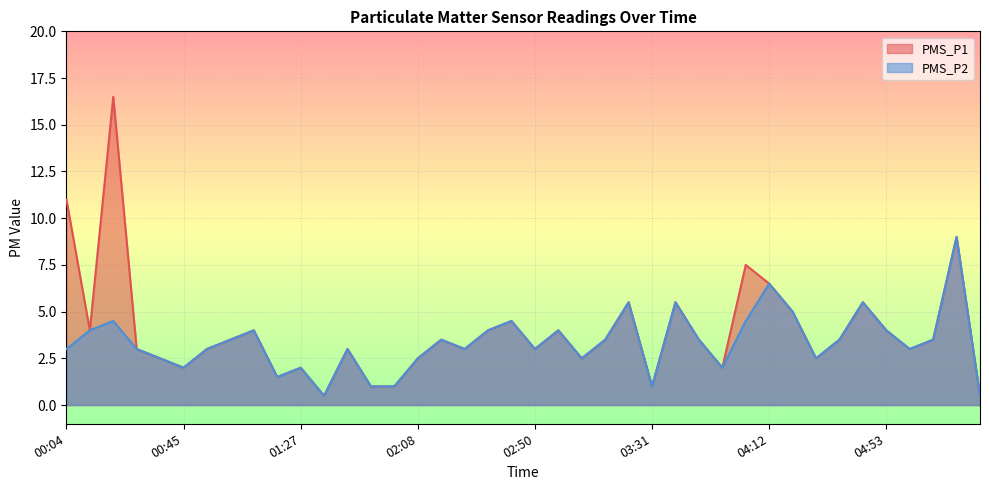

True or false: PMS_P2 and PMS_P1 cross at least once.

False